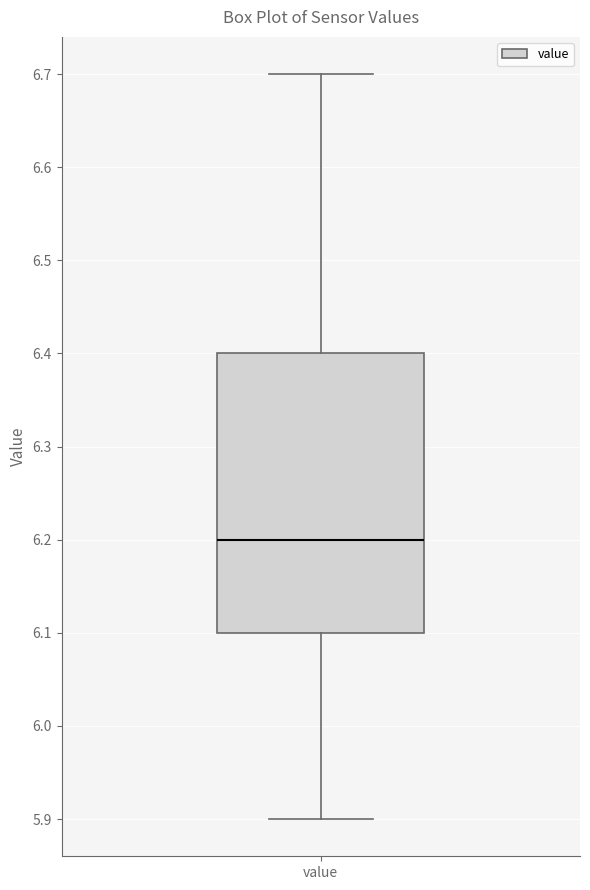

Where is the upper edge of the box for value on the y-axis? The values are not printed on the chart, so give them approximately, as read against the axis.

6.4